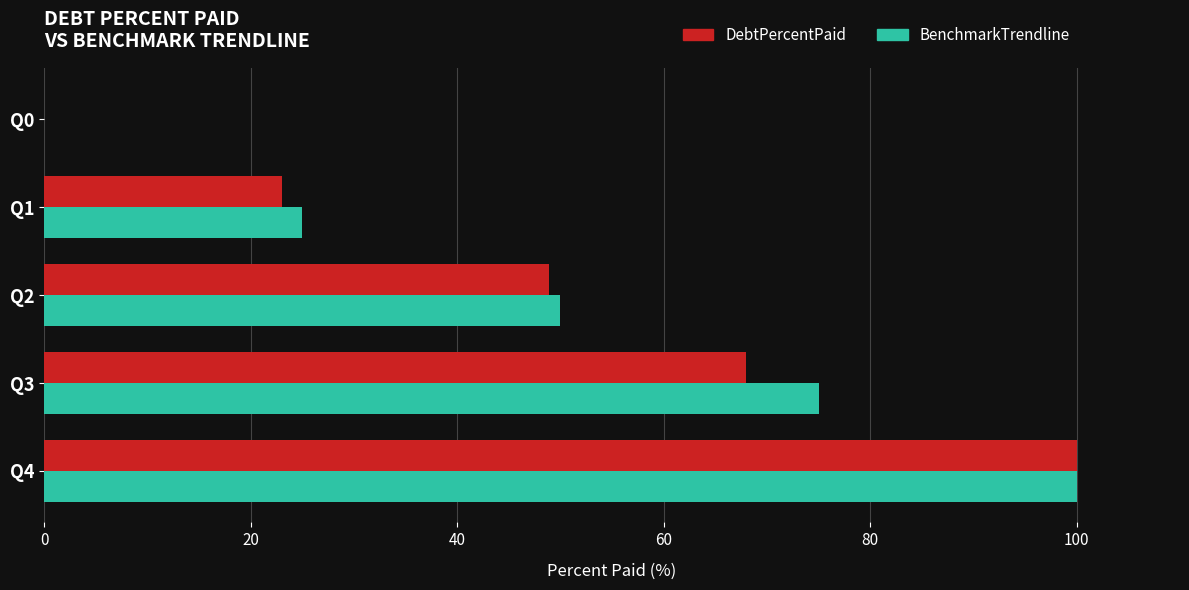

How many values in BenchmarkTrendline are above zero?

4